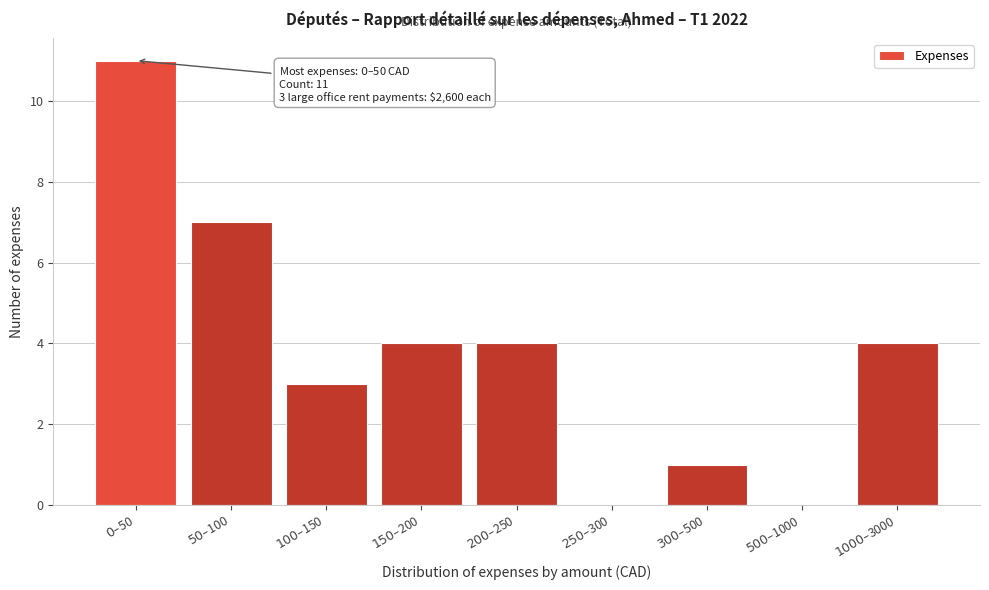

What is the greatest value displayed?

11